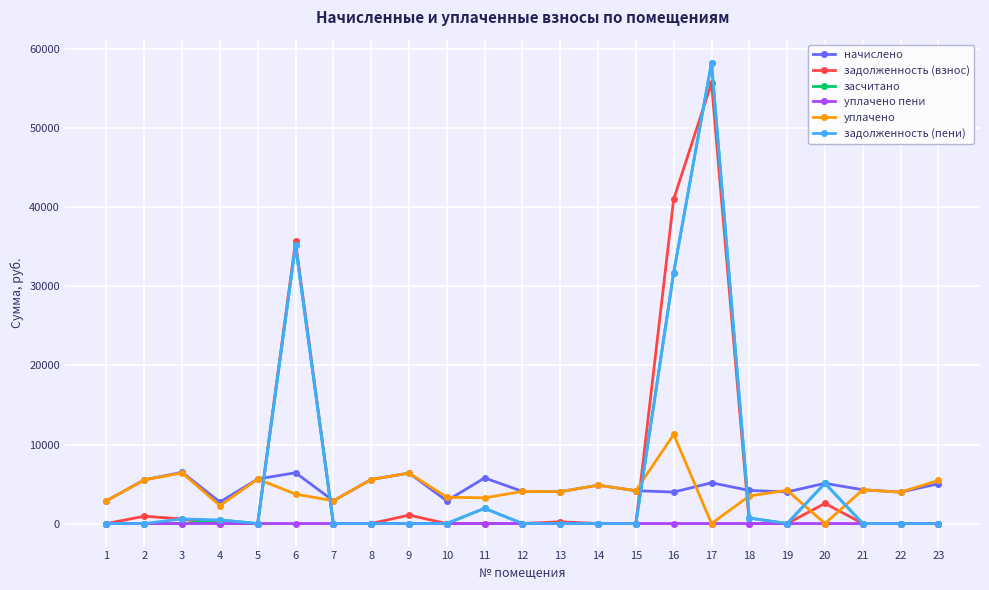

What is the difference between the highest and lowest values at 17?

58312.4